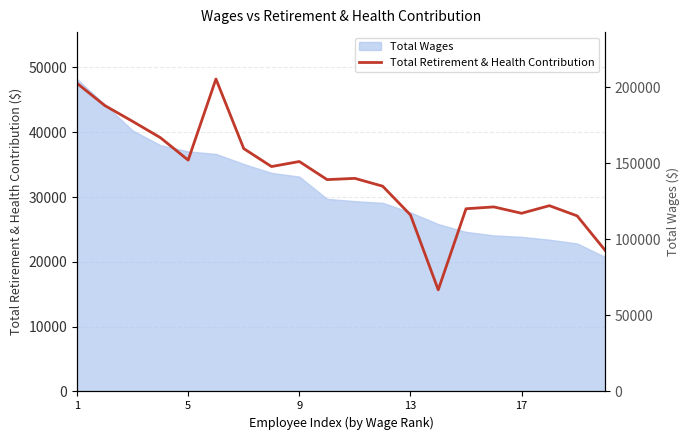

What is the value of the 5th point from the left?

35705